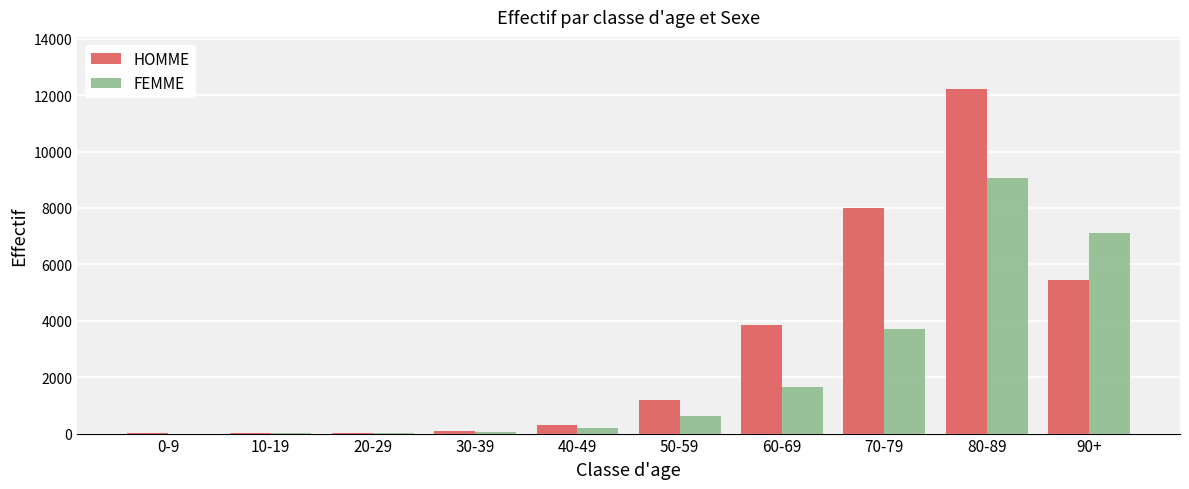

What is the sum of all FEMME values?

22437